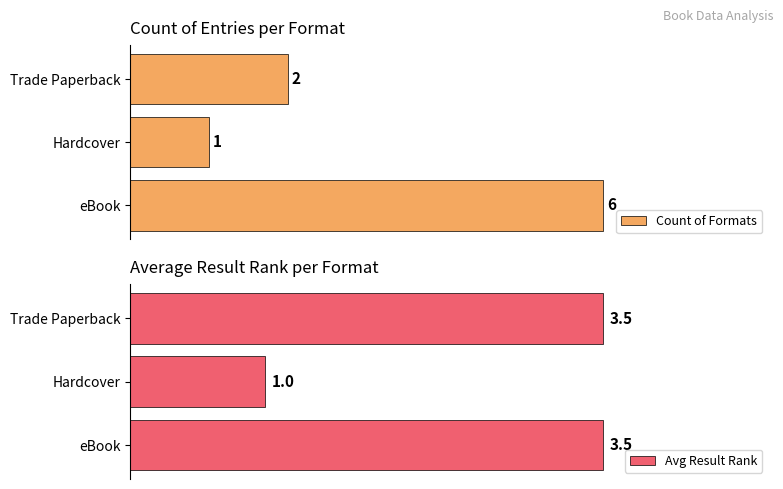

List the labels in order of Count of Formats value, smallest first.

Hardcover, Trade Paperback, eBook